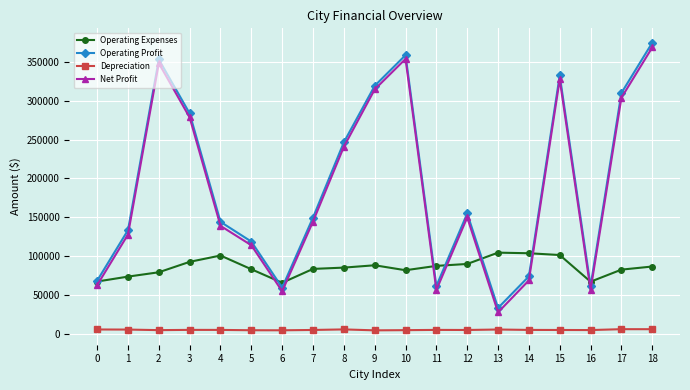

The value of Operating Expenses at 14 is 40037. True or false?

False